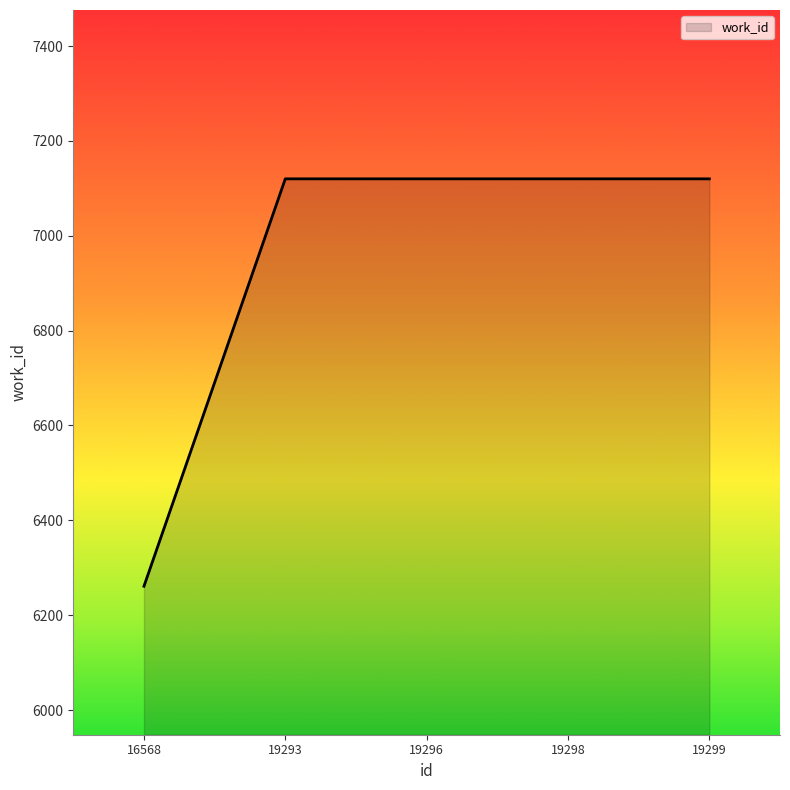

How many lines are shown in the chart?

1